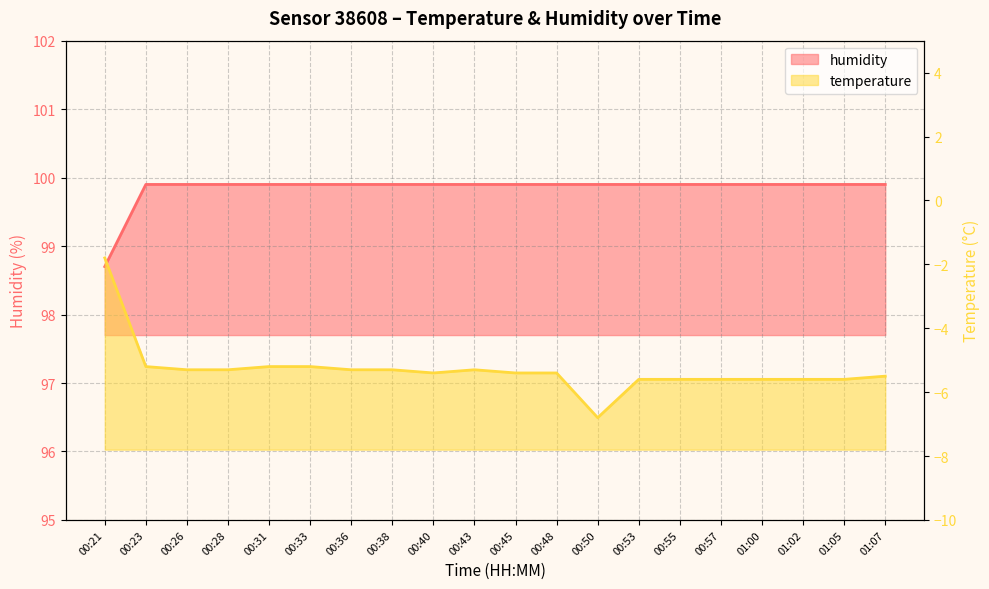

What is the label of the 11th point from the left?

00:45